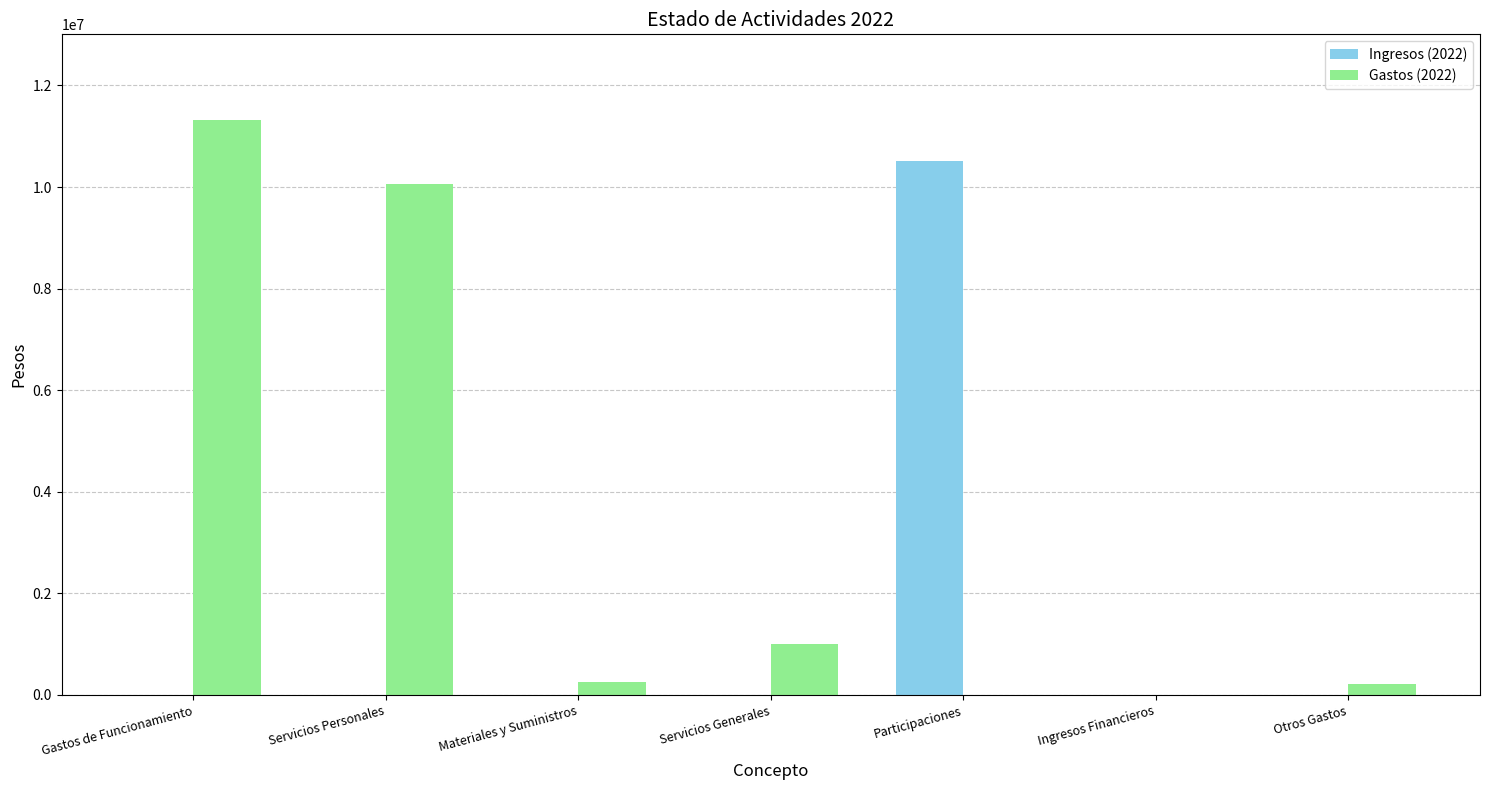

Are the bars grouped side by side (vs. stacked)?

Yes